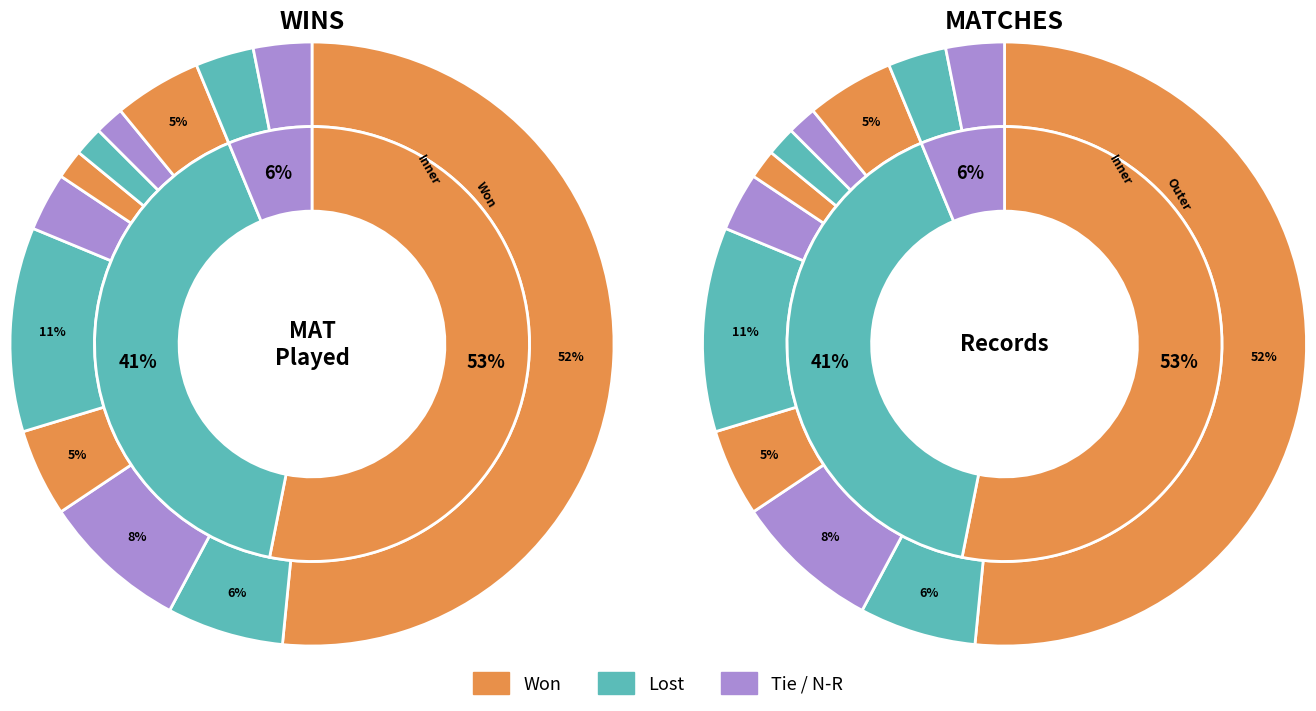

The Rising Stars slice represents 1% of the pie. True or false?

False